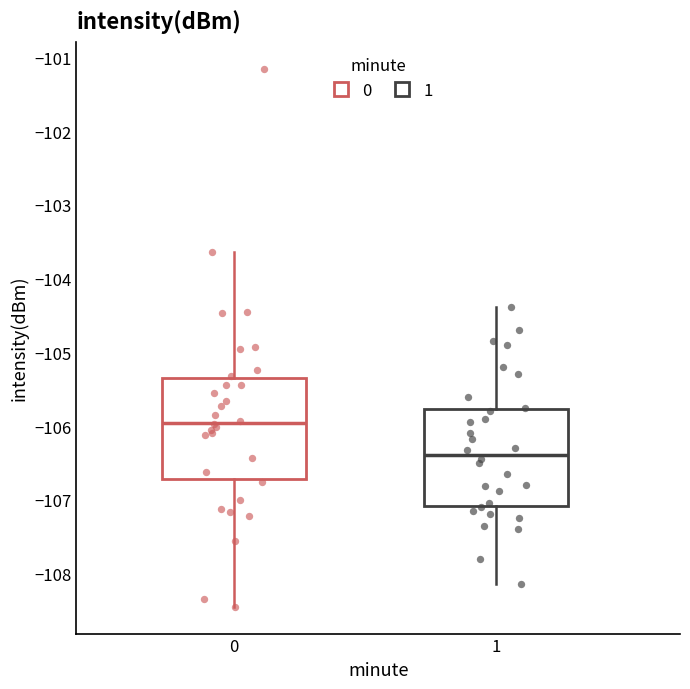

Reading left to right, read every box against the y-axis: the position of its median line, the range the box covers, and the ends of its whiskers. The values are not printed on the chart, so give them approximately, as read against the axis.

0: median -106.0, box -106.7 to -105.4, whiskers -108.5 to -103.6
1: median -106.4, box -107.1 to -105.8, whiskers -108.1 to -104.4